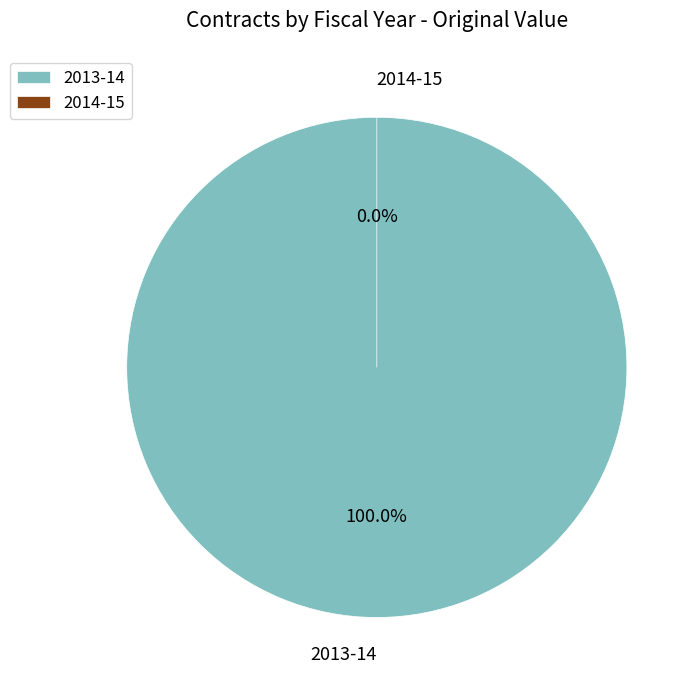

How many slices are in this pie chart?

2